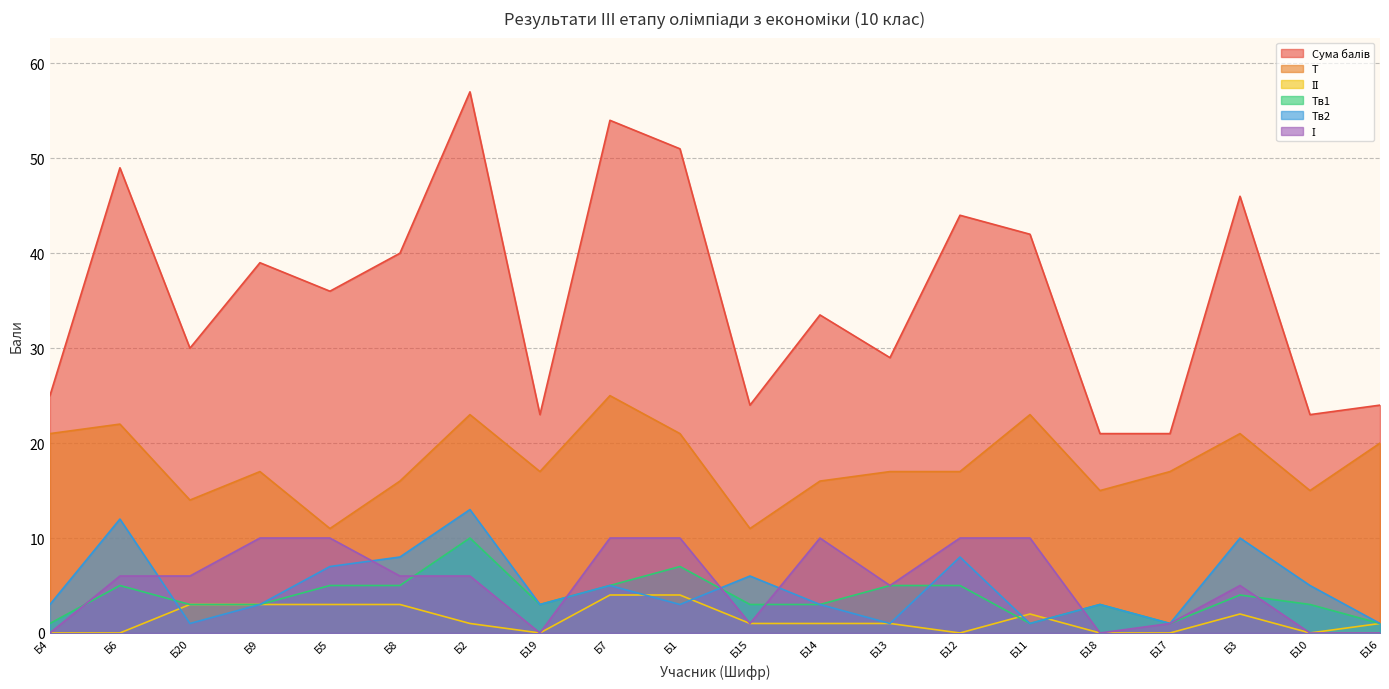

Read the Тв2 value at Б5.

7.0